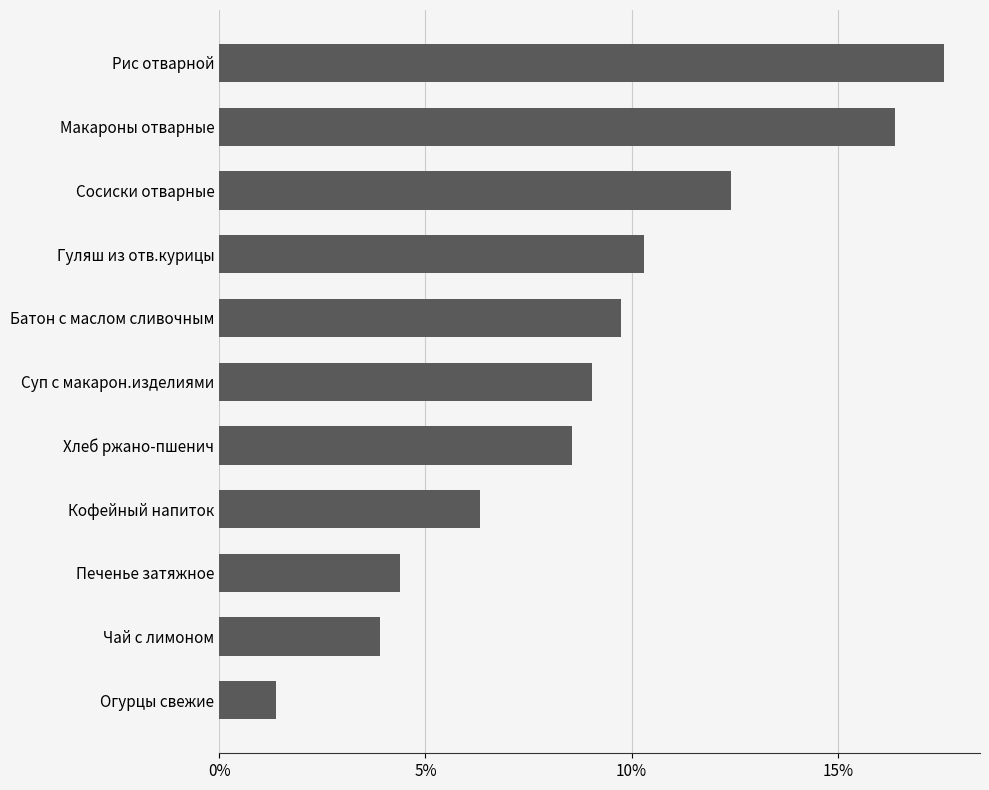

Rank the categories by value from lowest to highest.

Огурцы свежие, Чай с лимоном, Печенье затяжное, Кофейный напиток, Хлеб ржано-пшенич, Суп с макарон.изделиями, Батон с маслом сливочным, Гуляш из отв.курицы, Сосиски отварные, Макароны отварные, Рис отварной